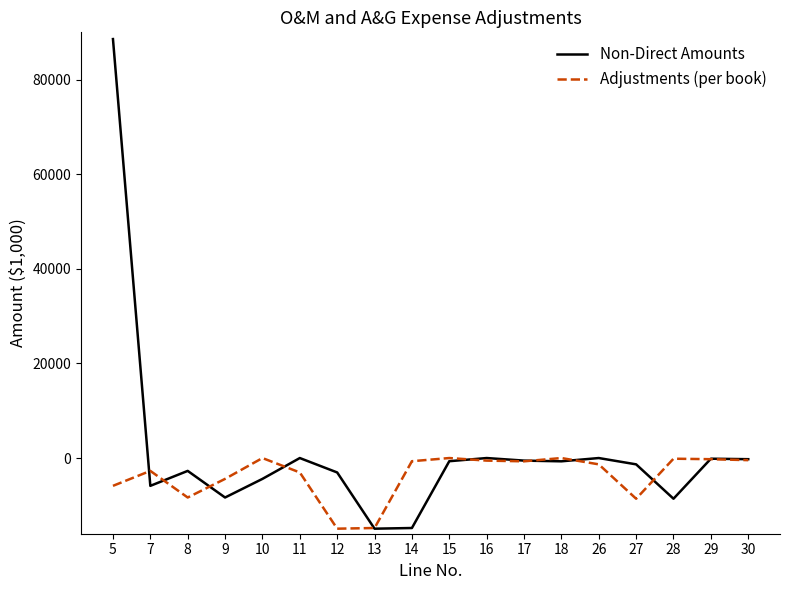

The value of Adjustments (per book) at 15 is 10243.6. True or false?

False